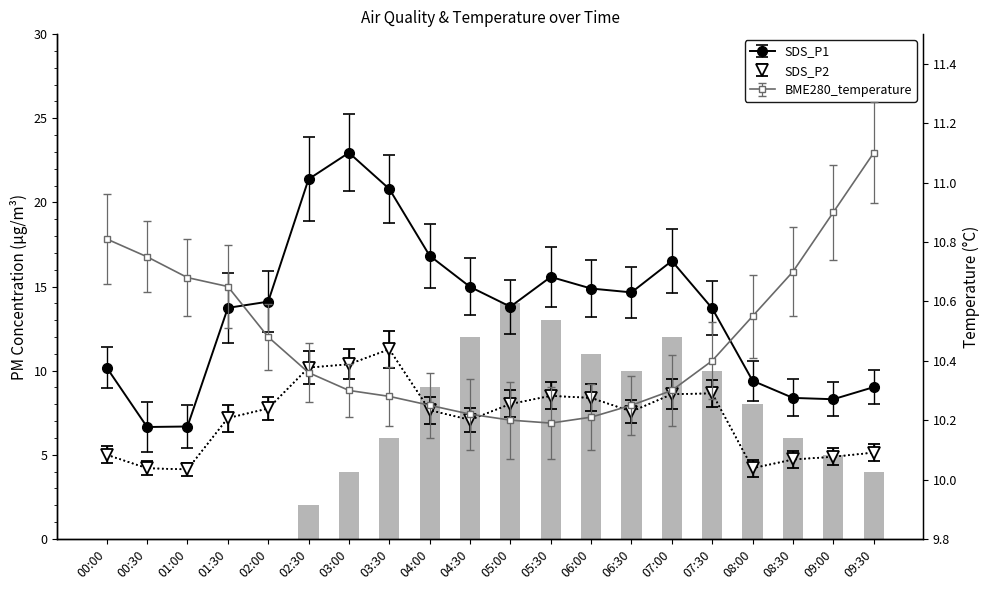

Where does the data first go above 6?

04:00